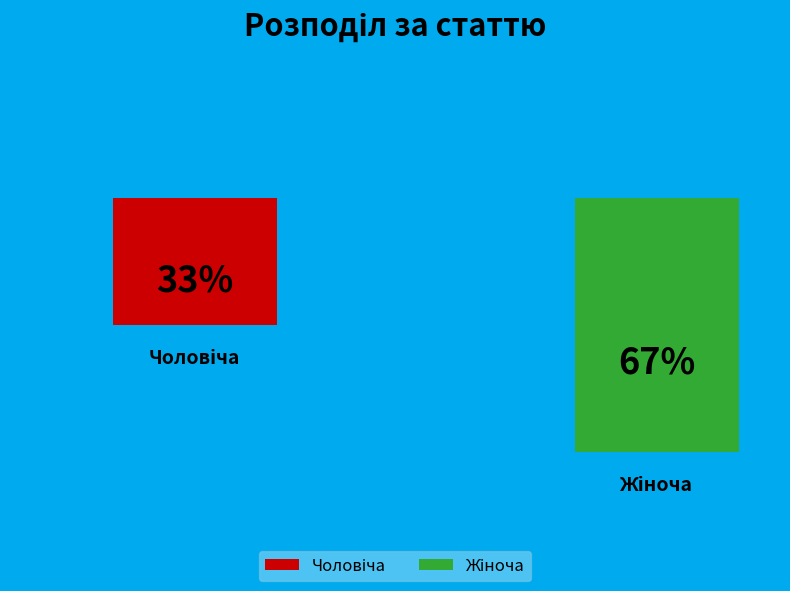

What portion of the pie excludes Жіноча?

33.3%